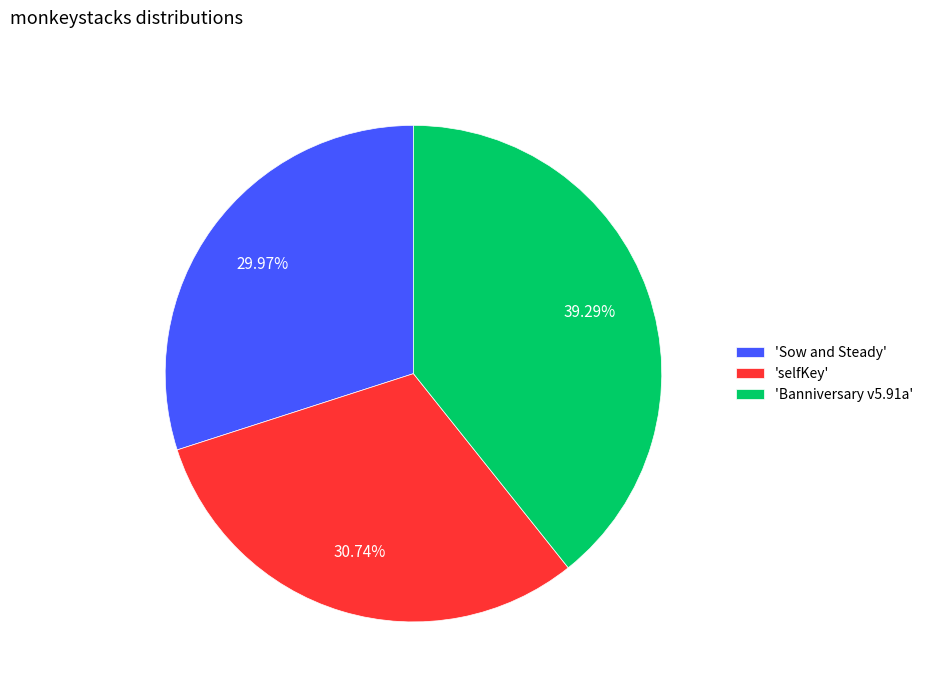

Is the sum of 'selfKey' and 'Banniversary v5.91a' greater than half?

Yes